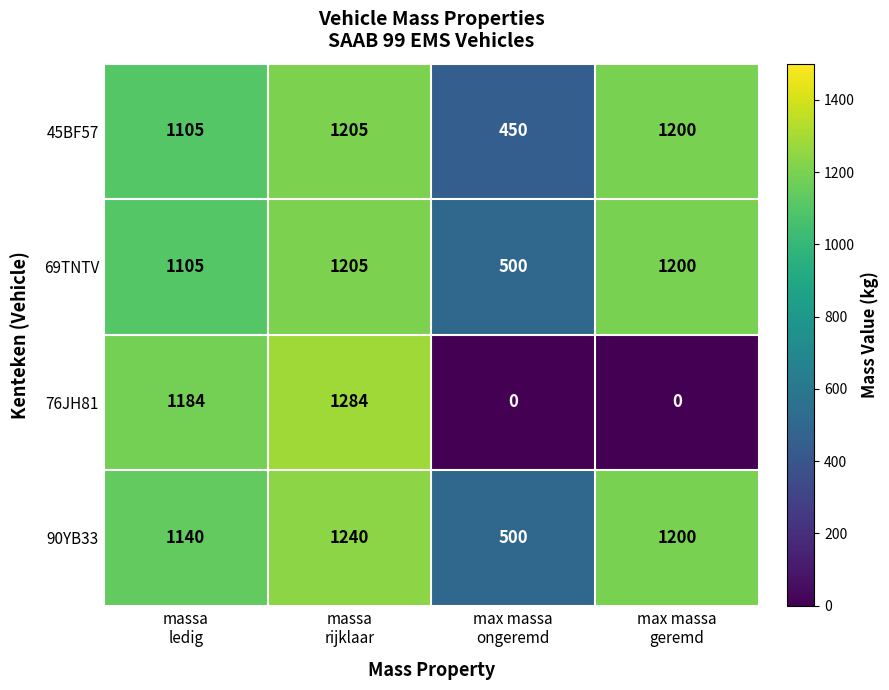

What is the maximum value for 69TNTV?

1205